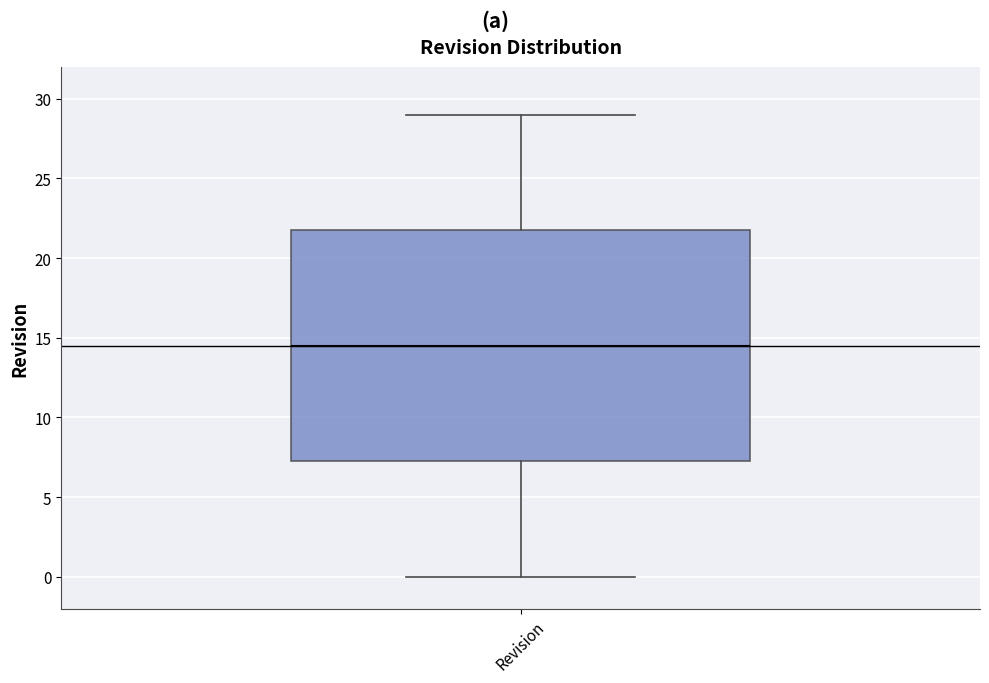

Transcribe this box plot: give where the median line is, the range the box spans, and where the two whiskers end, as read against the y-axis. The values are not printed on the chart, so give them approximately, as read against the axis.

median 14.5, box 7.5 to 22.0, whiskers 0.0 to 29.0